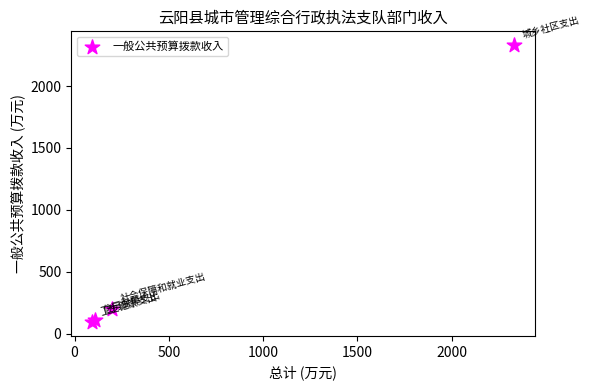

What Y value in the scatter plot is closest to 1212?

198.6